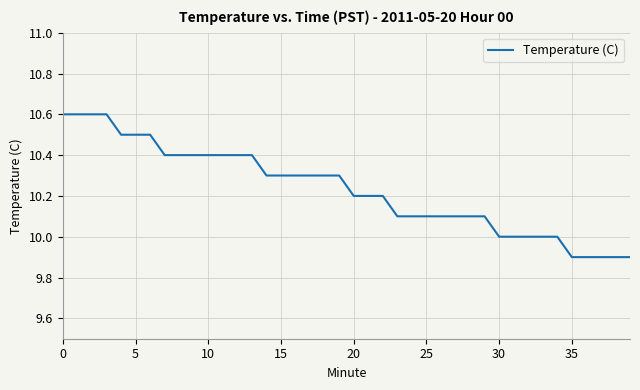

What is the smallest value displayed?

9.9